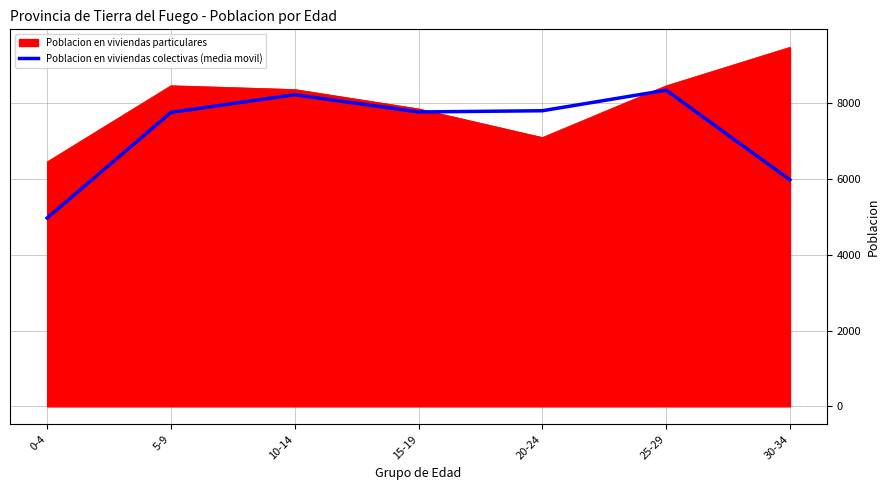

Which category has the highest value across all series?

30-34